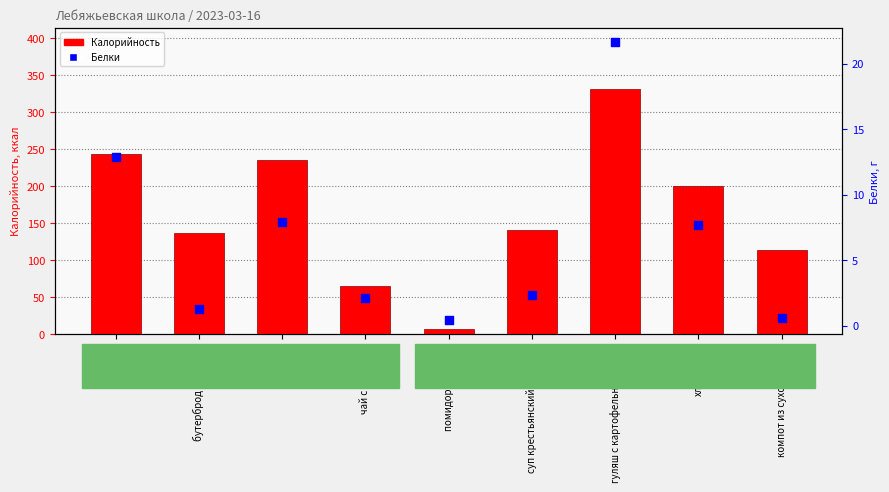

At which category is the sum across all series the highest?

гуляш с картофельным пюре